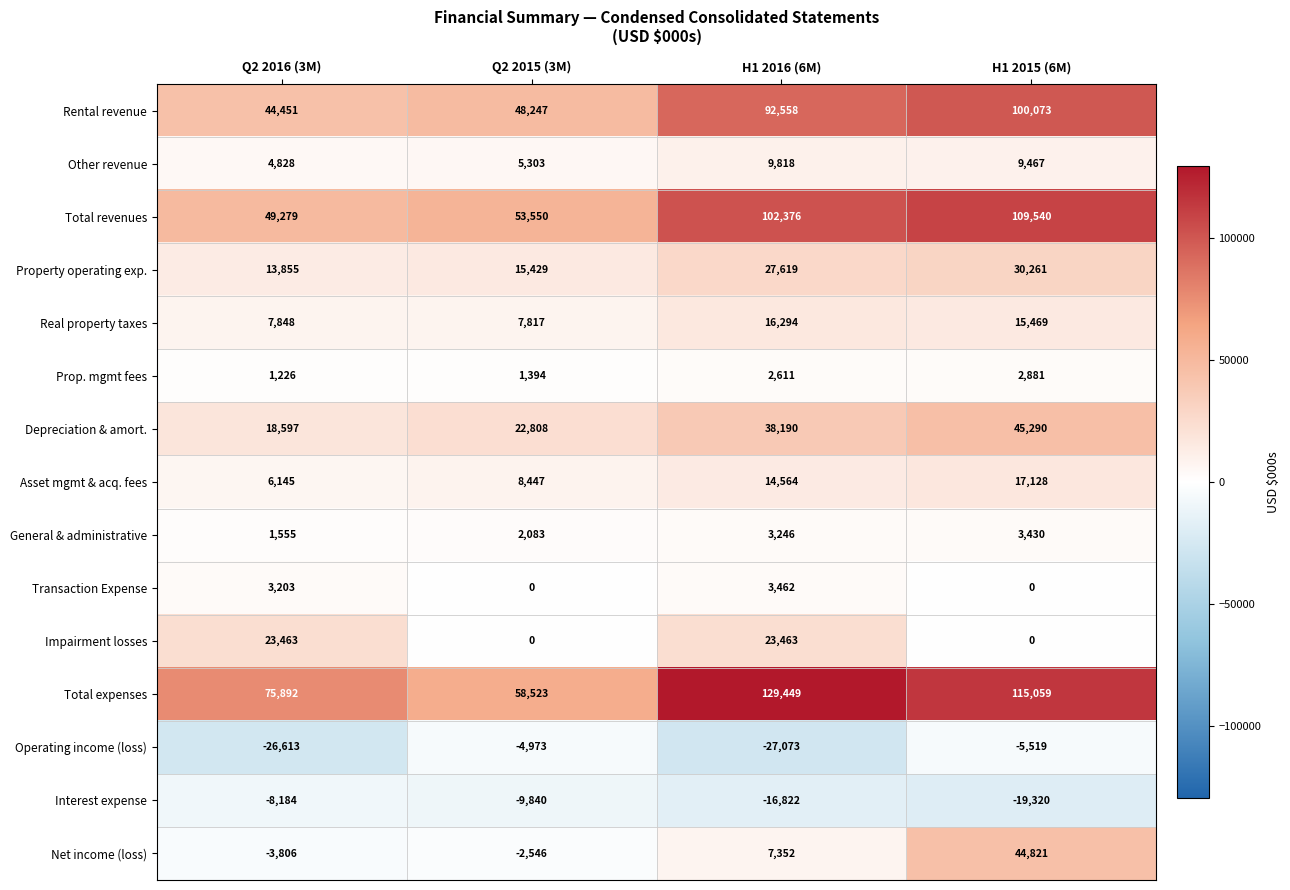

At how many categories does at least one series exceed 122762?

1